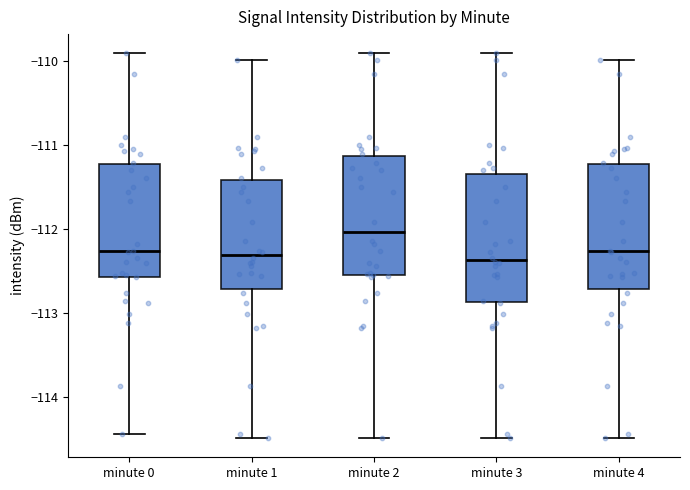

Where does the median line of the box for minute 3 sit on the y-axis? The values are not printed on the chart, so give them approximately, as read against the axis.

-112.4